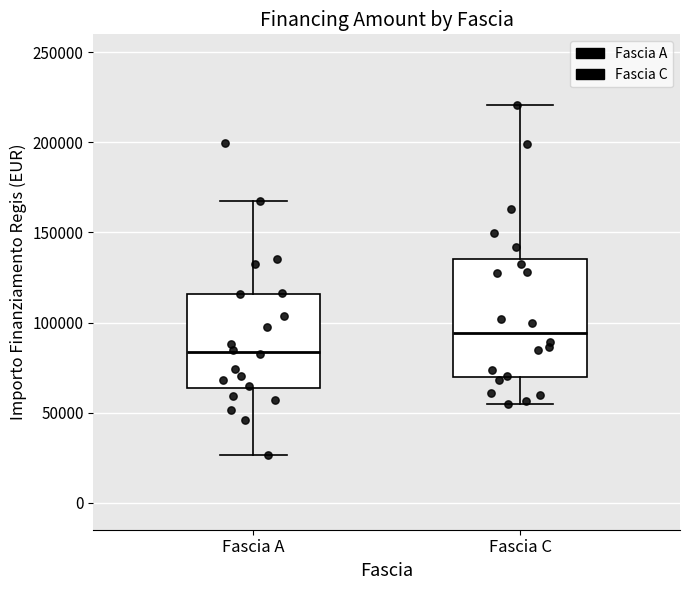

Which box is the tallest, from its lower edge to its upper edge?

Fascia C